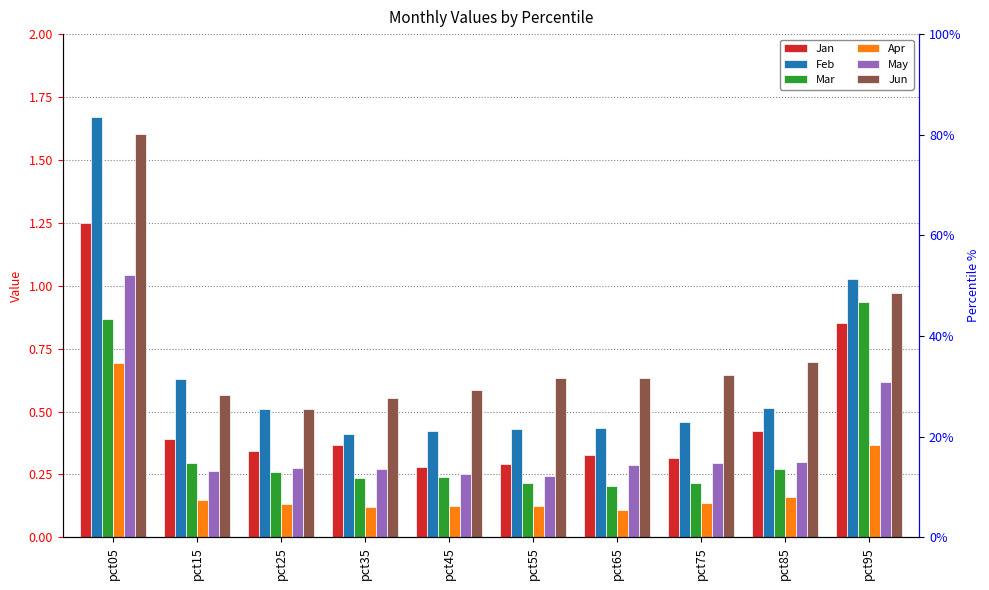

How many categories are shown in the chart?

10